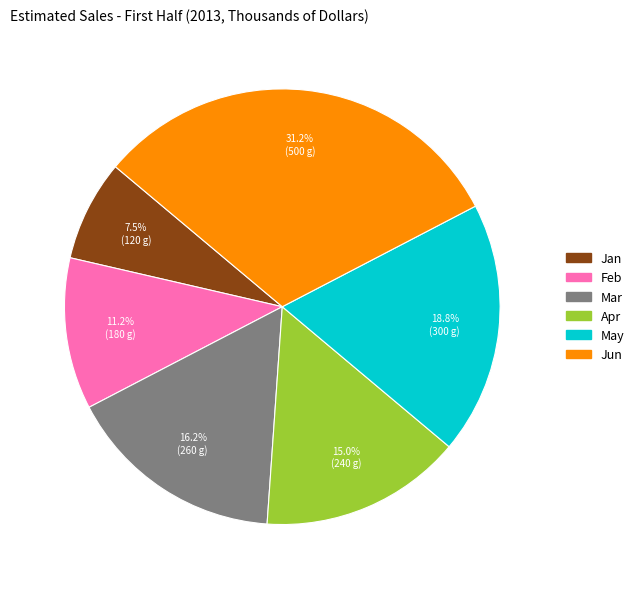

The Mar slice represents 16% of the pie. True or false?

True